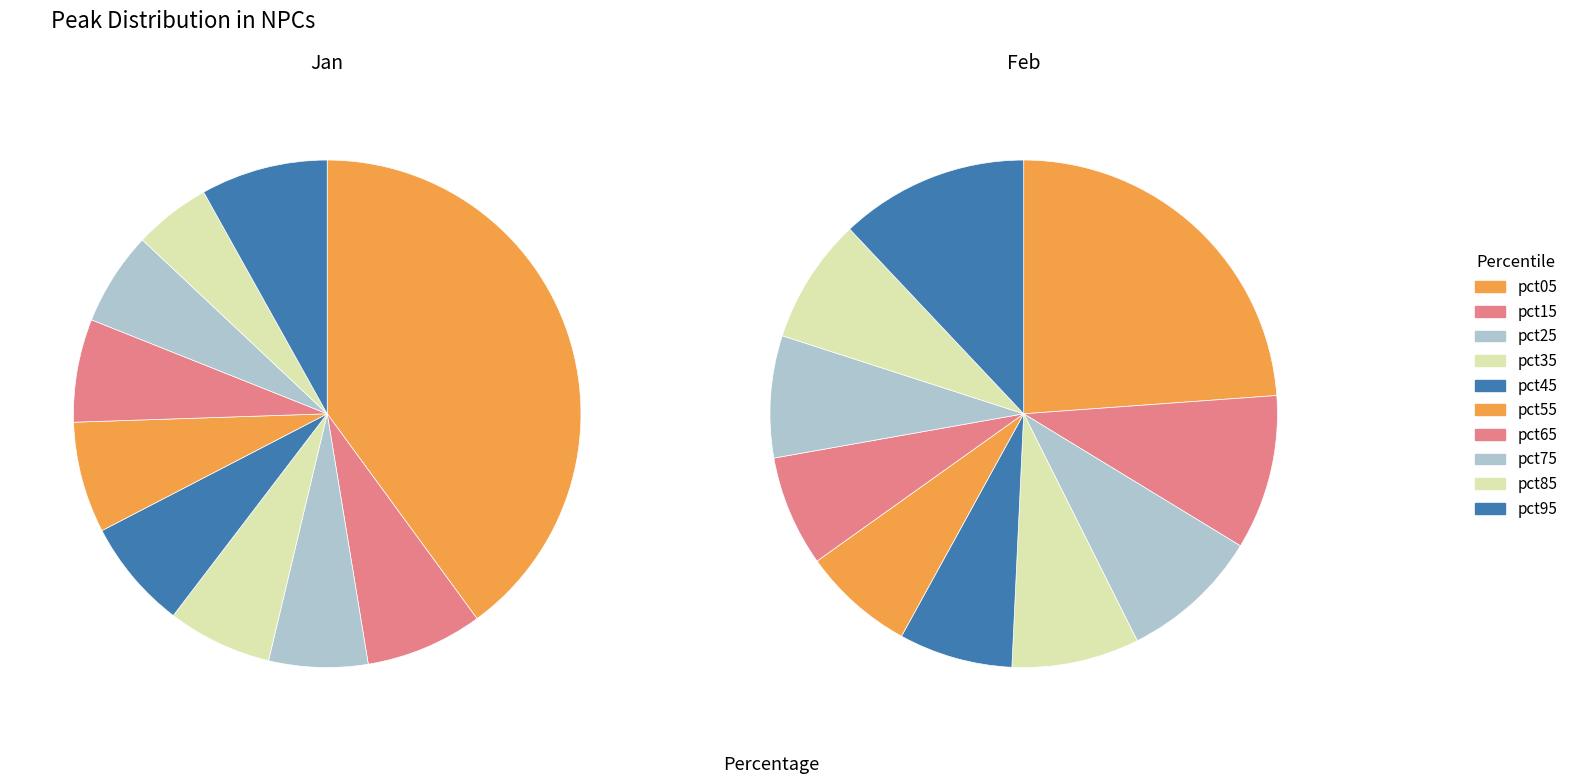

Is the sum of pct45 and pct05 greater than half?

No